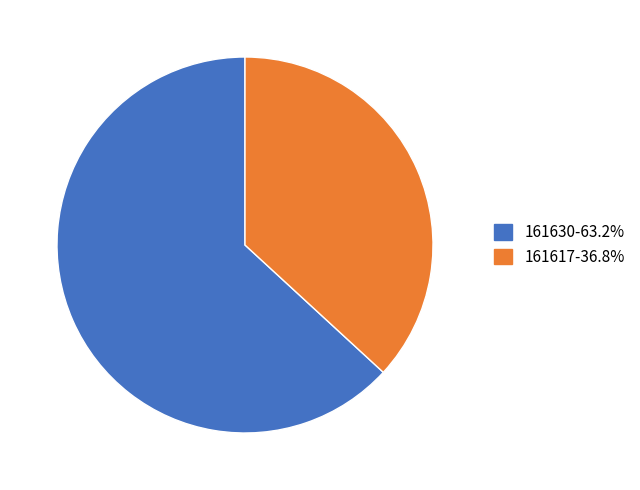

Rank the categories by value from highest to lowest.

161630, 161617